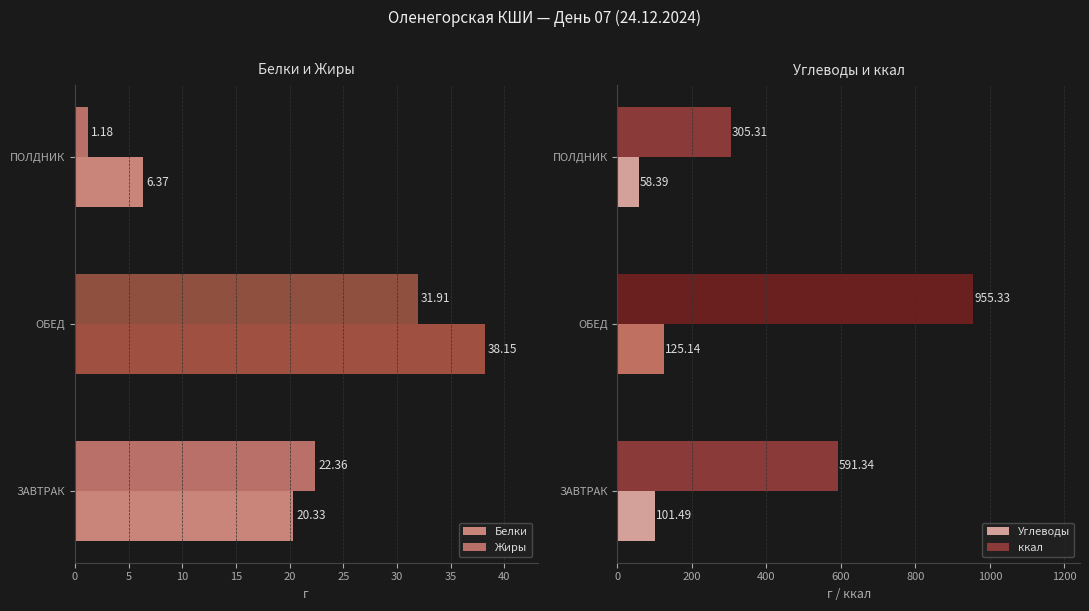

How many data points in Белки are less than 20?

1